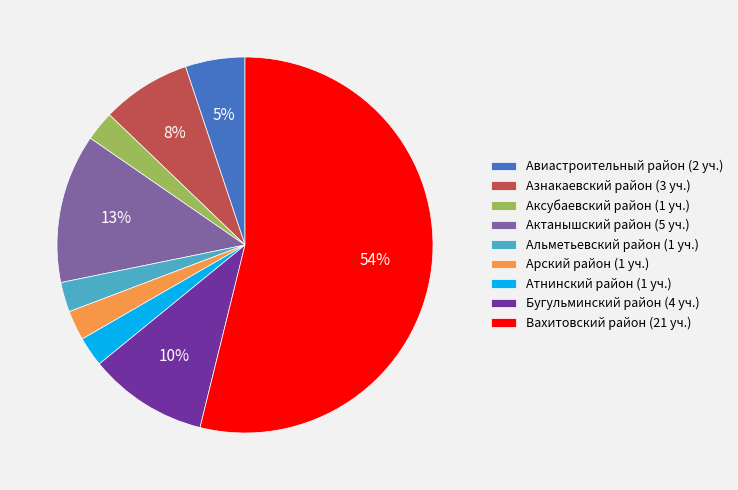

To the nearest percent, what is the average slice percentage?

11%